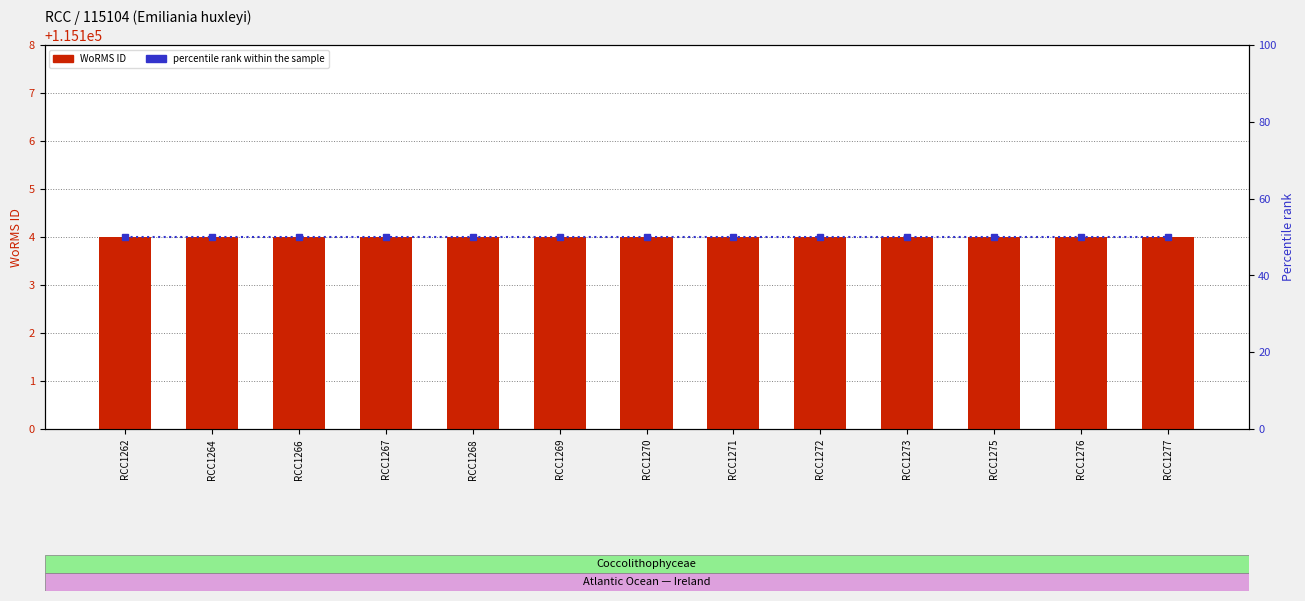

What is the average value of the WoRMS ID series?

115104